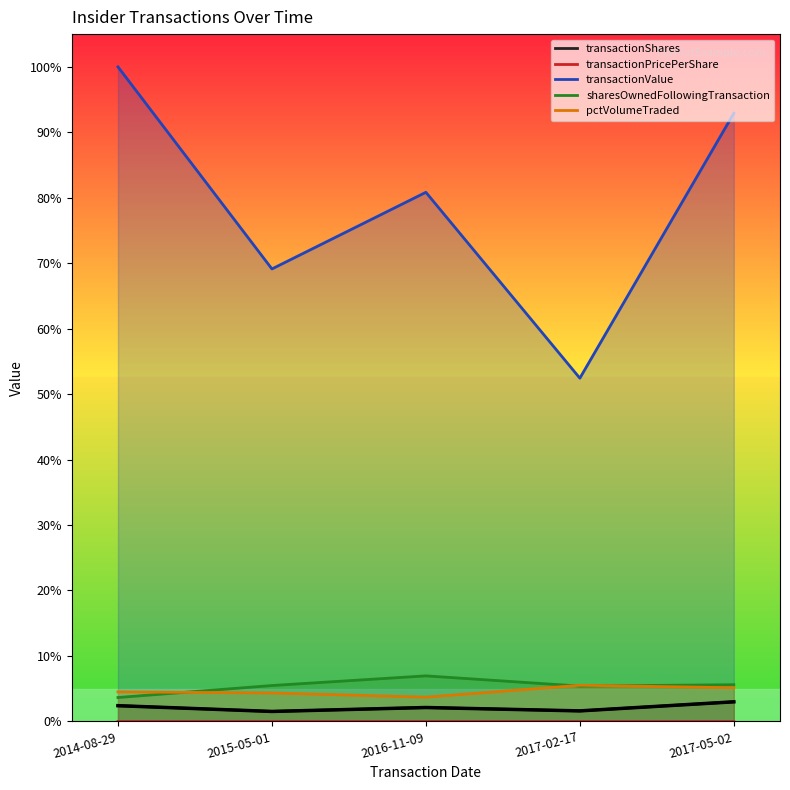

What is the greatest value displayed?

1.0